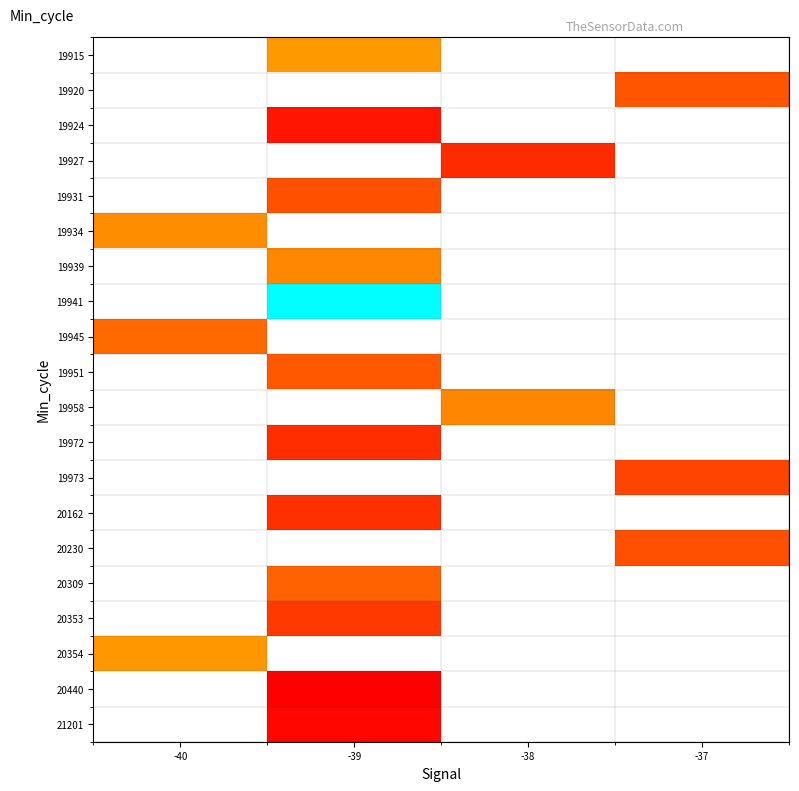

Count the number of categories in the chart.

4